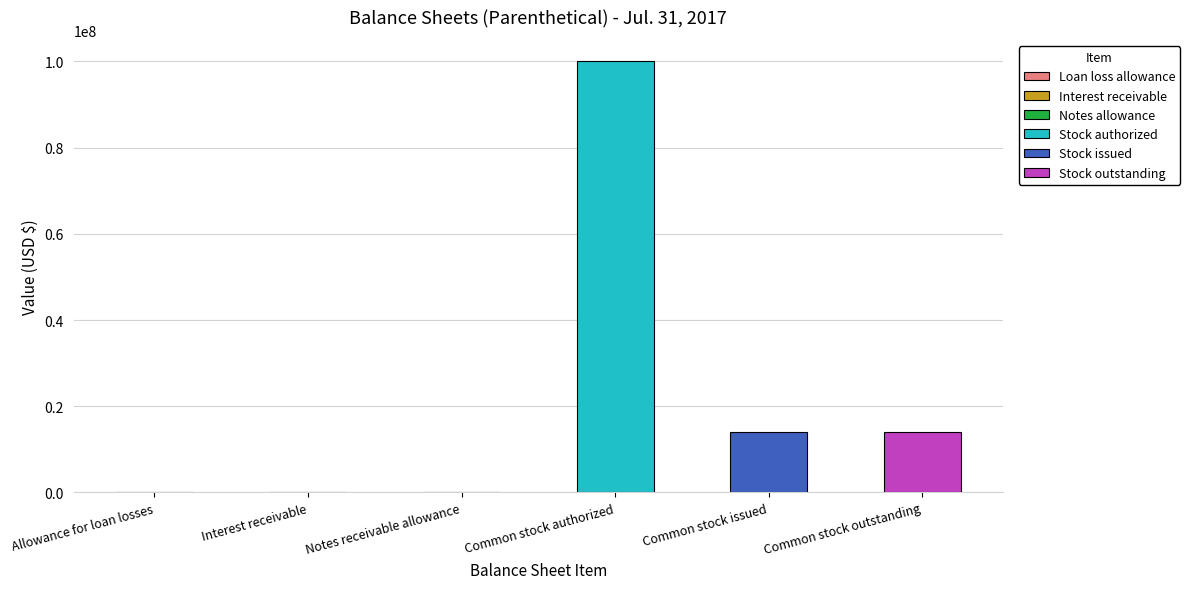

What is the ratio of the value at Common stock outstanding to the value at Common stock issued?

1.0